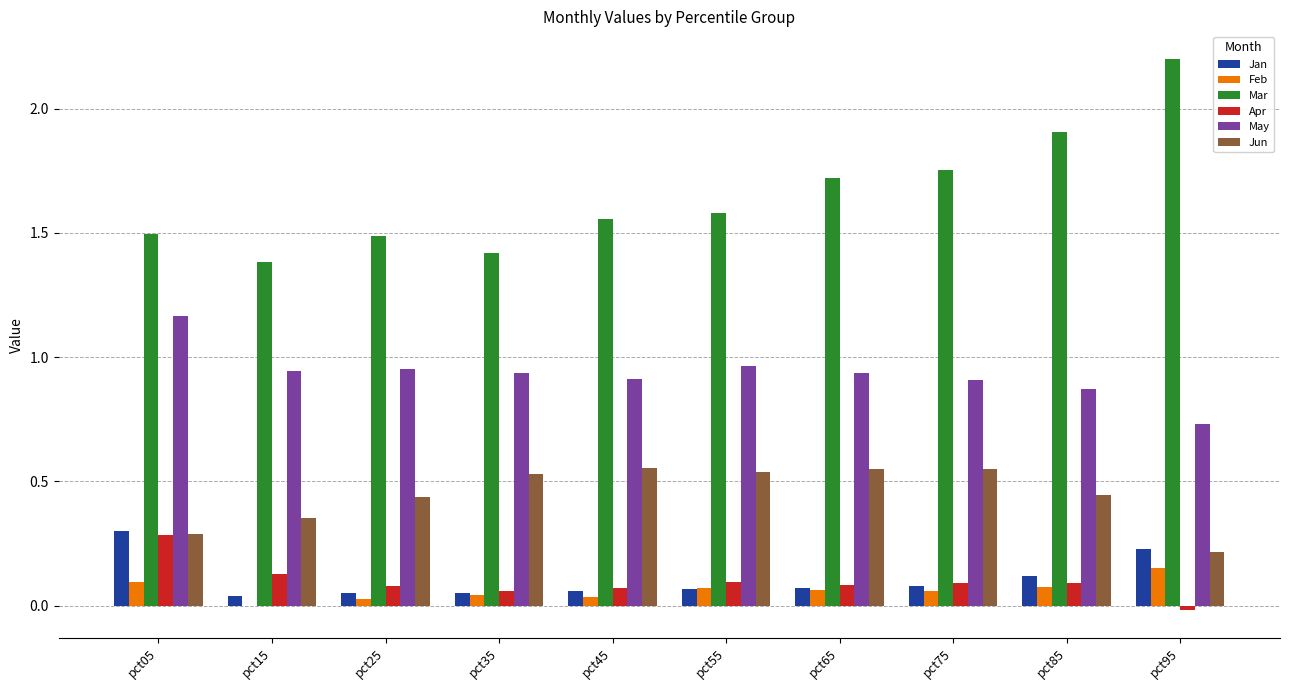

What are all the series names shown in the legend?

Jan, Feb, Mar, Apr, May, Jun